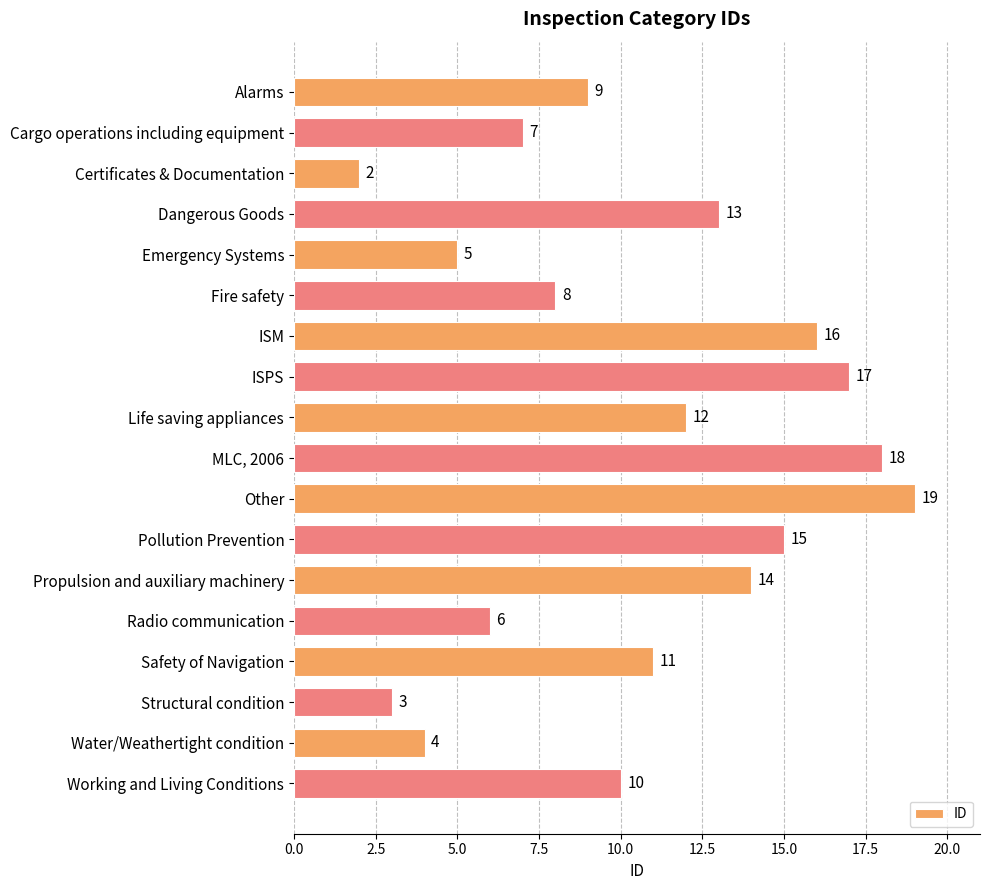

What is the approximate value at ISM?

16